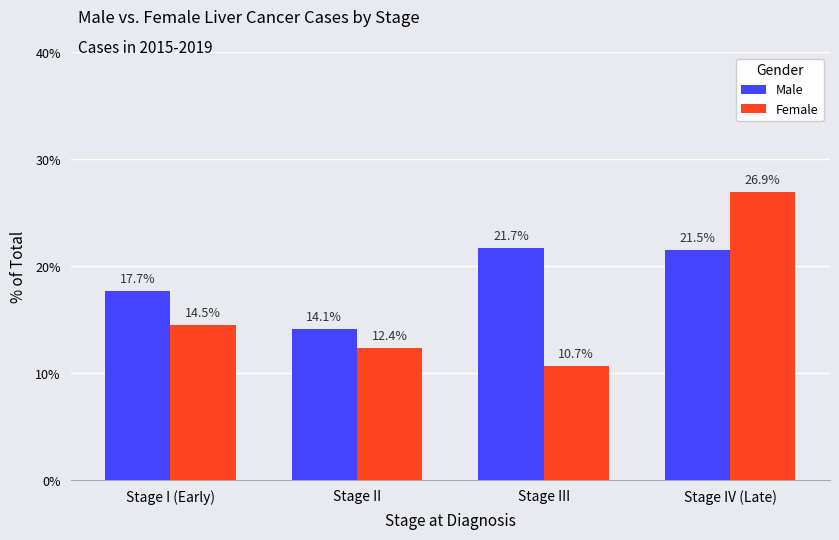

What is the label of the 4th bar from the right?

Stage I (Early)